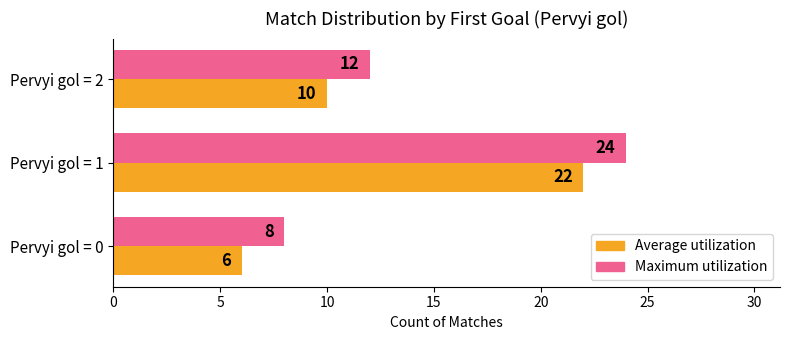

Which series has the largest total across all categories?

Maximum utilization